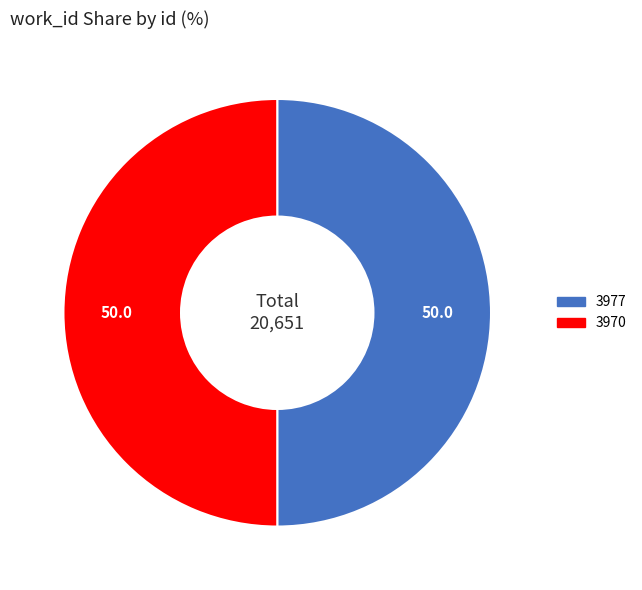

Combined, do 3970 and 3977 account for over 50%?

Yes